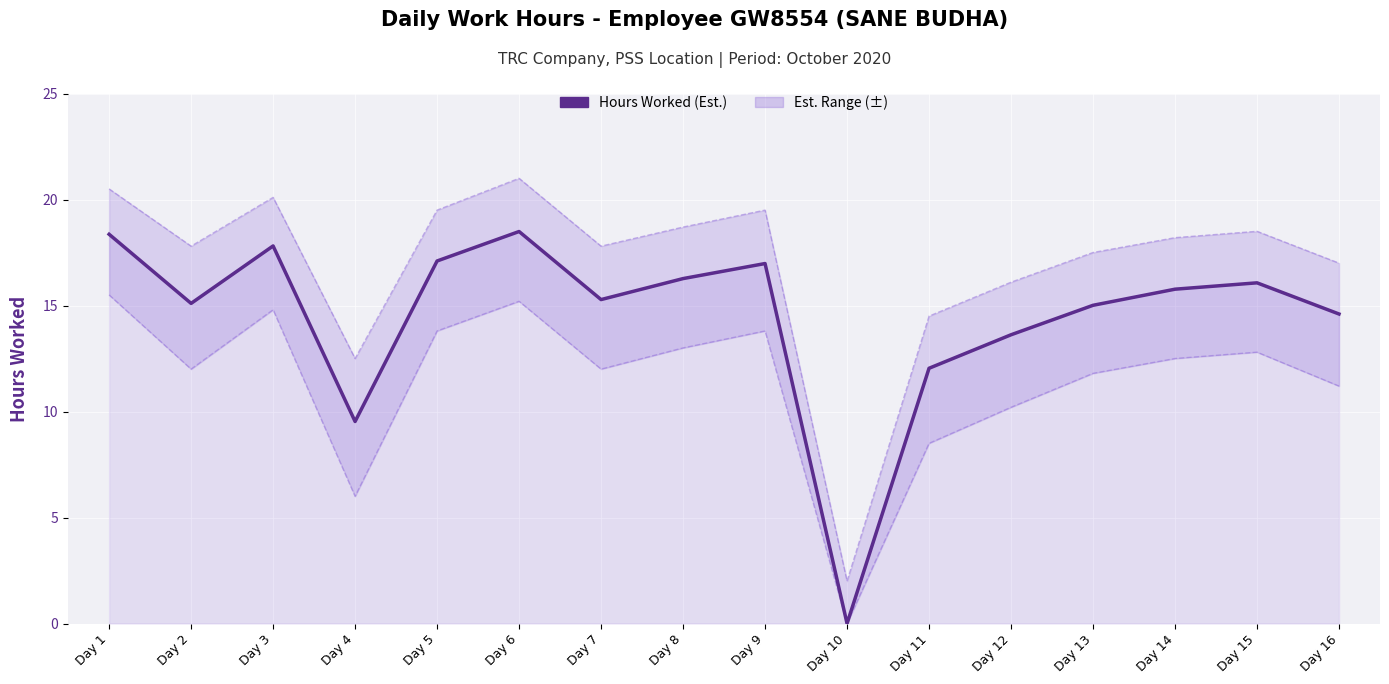

The chart shows a value of 17.1 at Day 5. True or false?

True